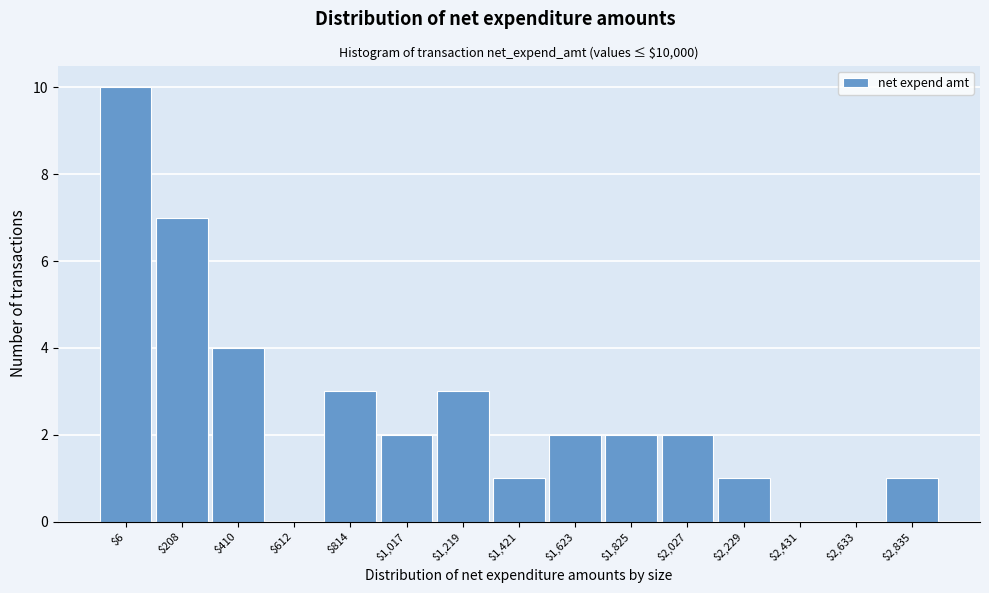

The value at $2,027 is 3. True or false?

False